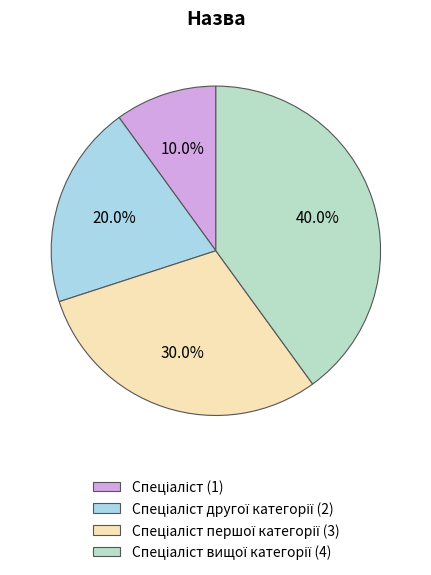

How many slices are in this pie chart?

4